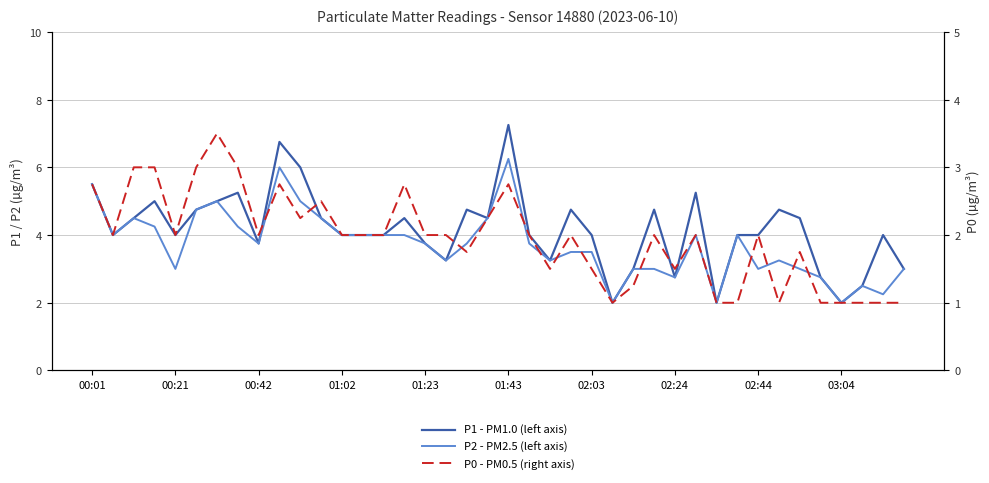

True or false: P2 - PM2.5 (left axis) and P0 - PM0.5 (right axis) cross at least once.

False